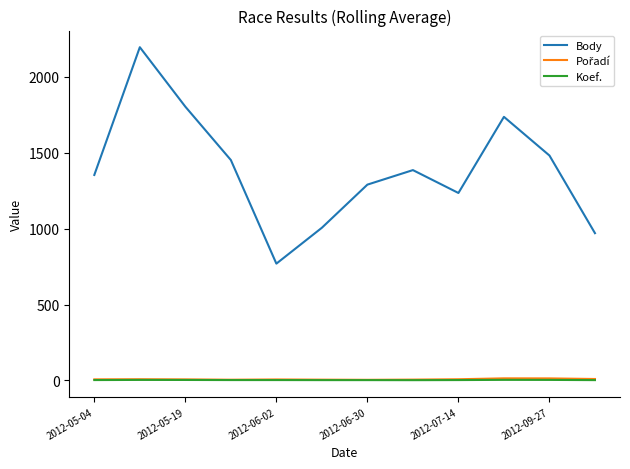

True or false: Koef. and Body intersect in this chart.

False